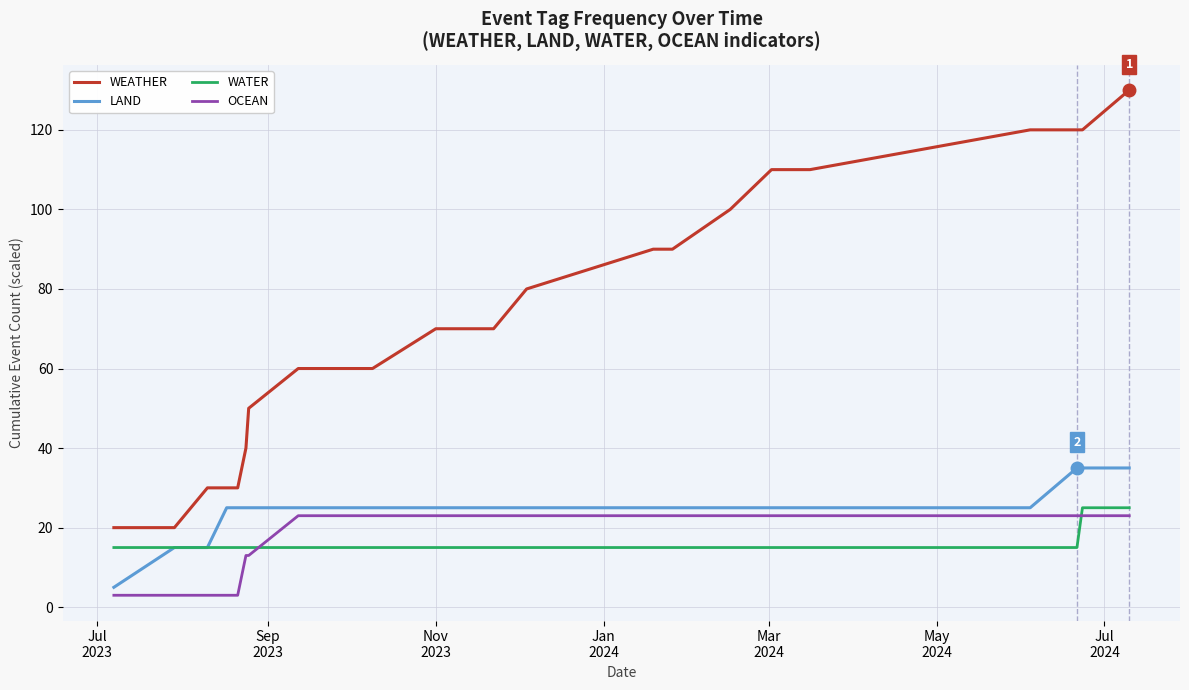

What are all the series names shown in the legend?

WEATHER, LAND, WATER, OCEAN